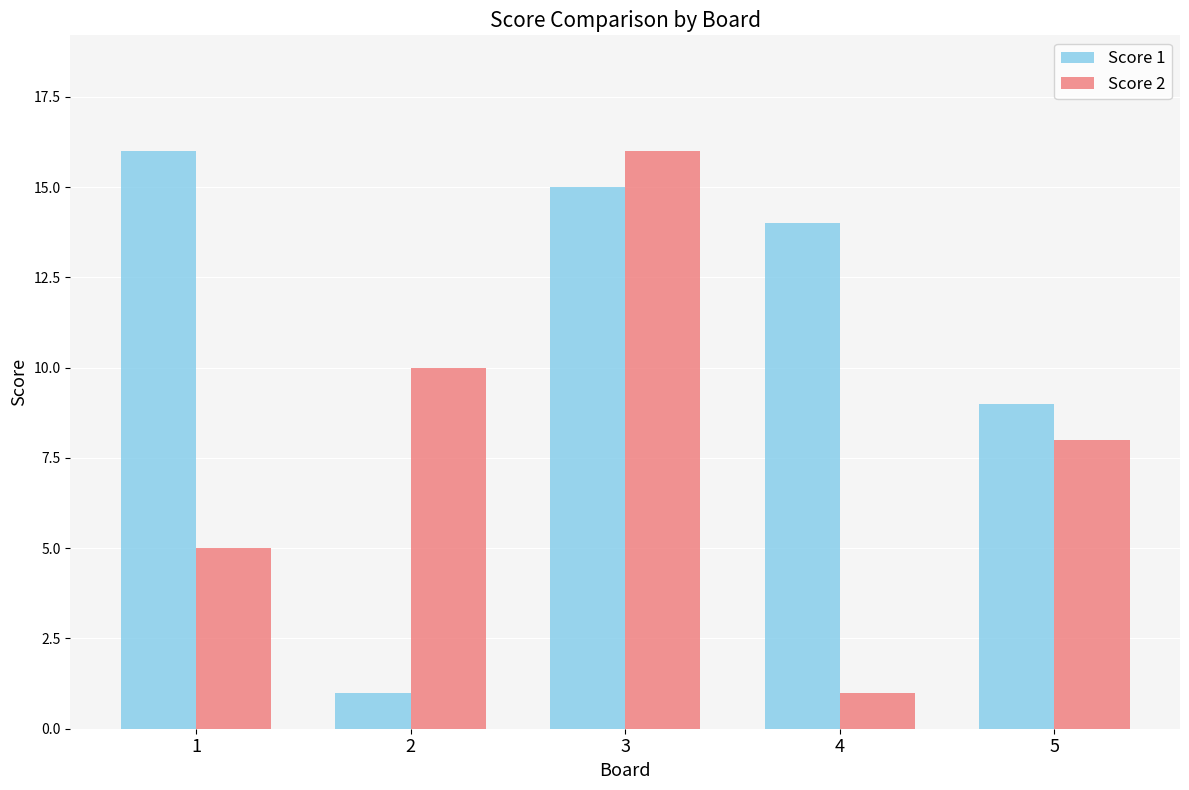

Which series changed the most between 1 and 2?

Score 1